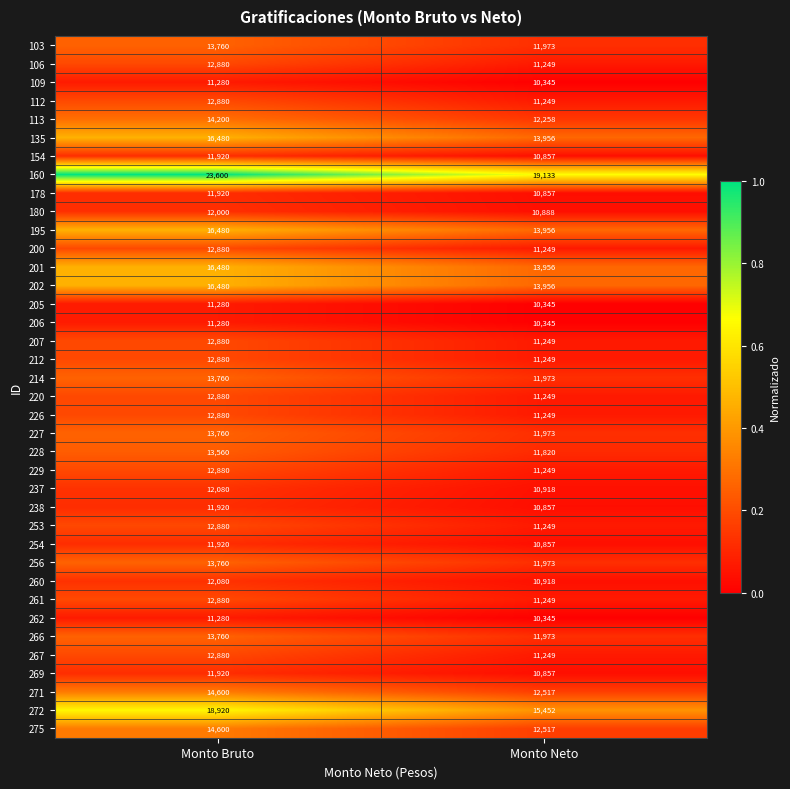

Which series has the widest spread of values?

160